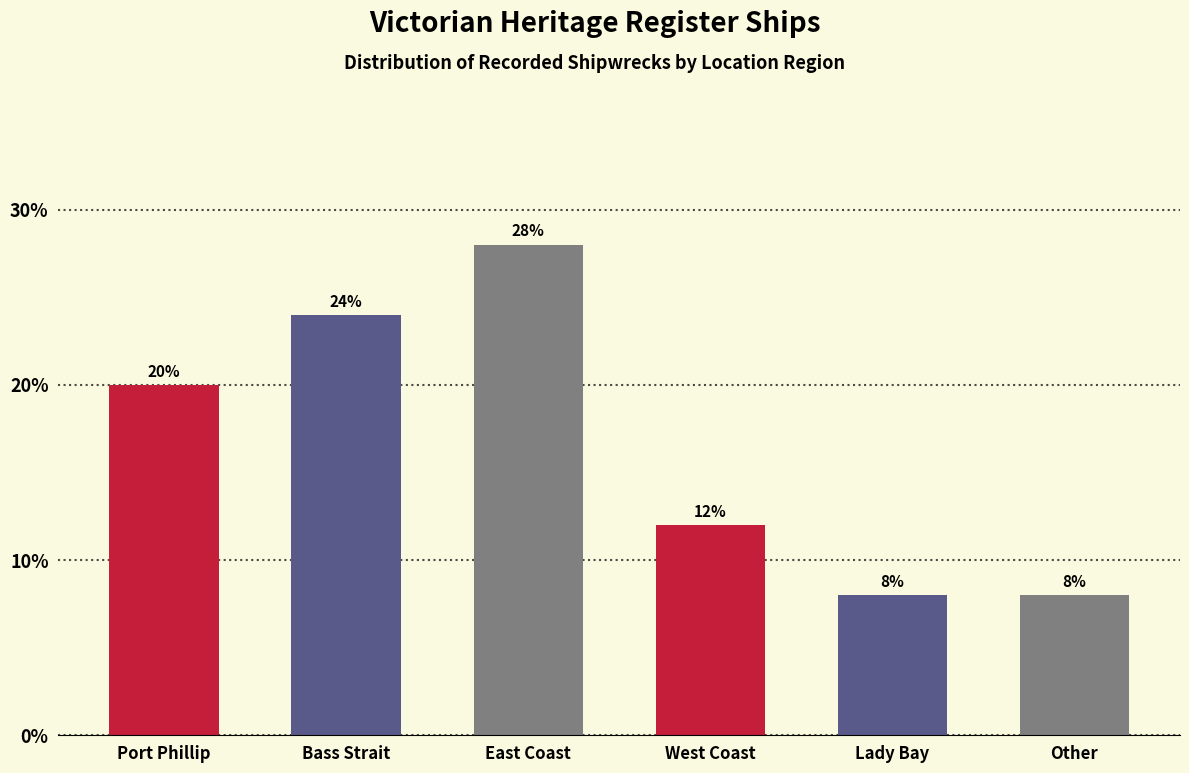

Reading left to right, list all the values displayed in this chart.

20.0	24.0	28.0	12.0	8.0	8.0